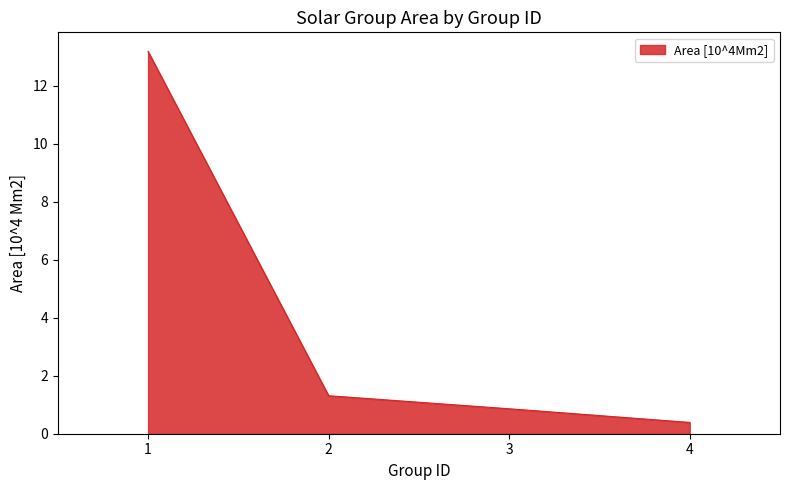

Reading left to right, extract all data points from this chart.

13.2	1.3	0.9	0.4